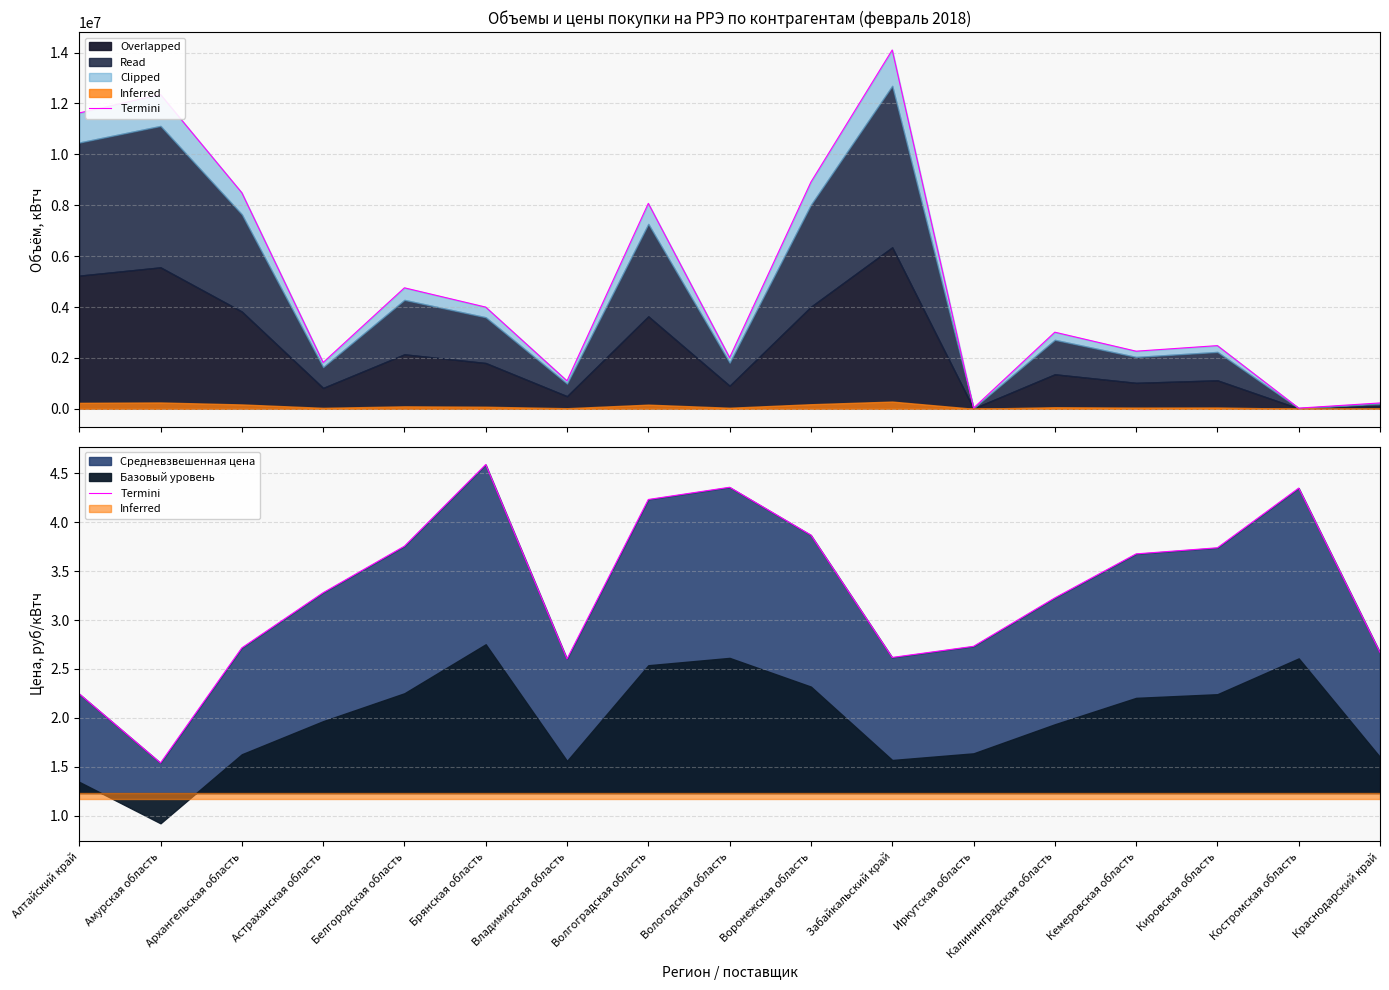

The value at Архангельская область is 1.1. True or false?

False